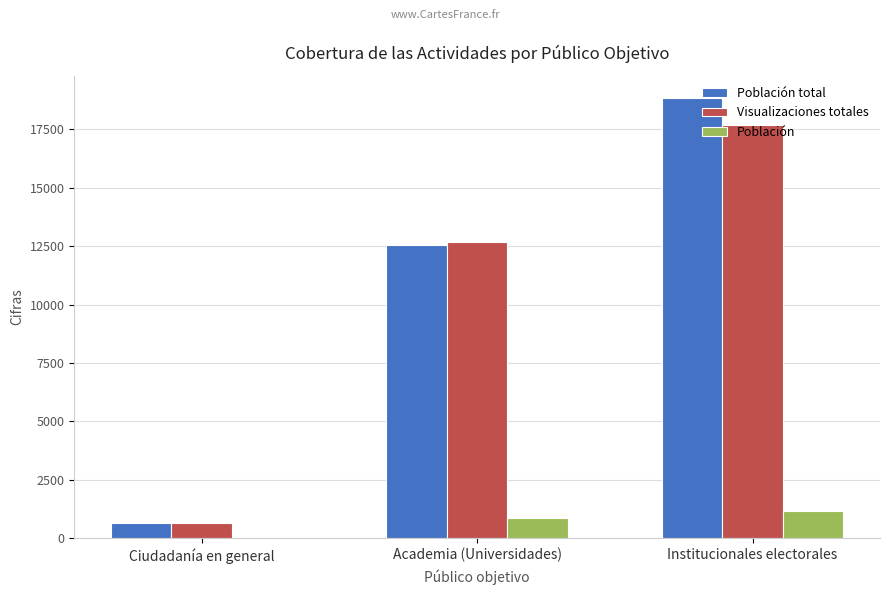

Which series changed the most between Academia (Universidades) and Institucionales electorales?

Población total